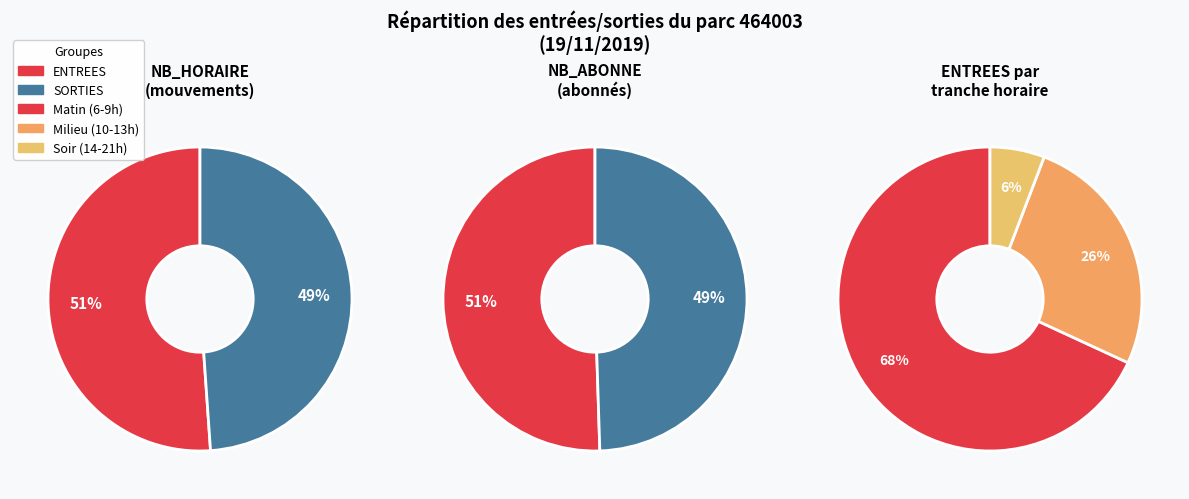

The 12 slice represents 1% of the pie. True or false?

False